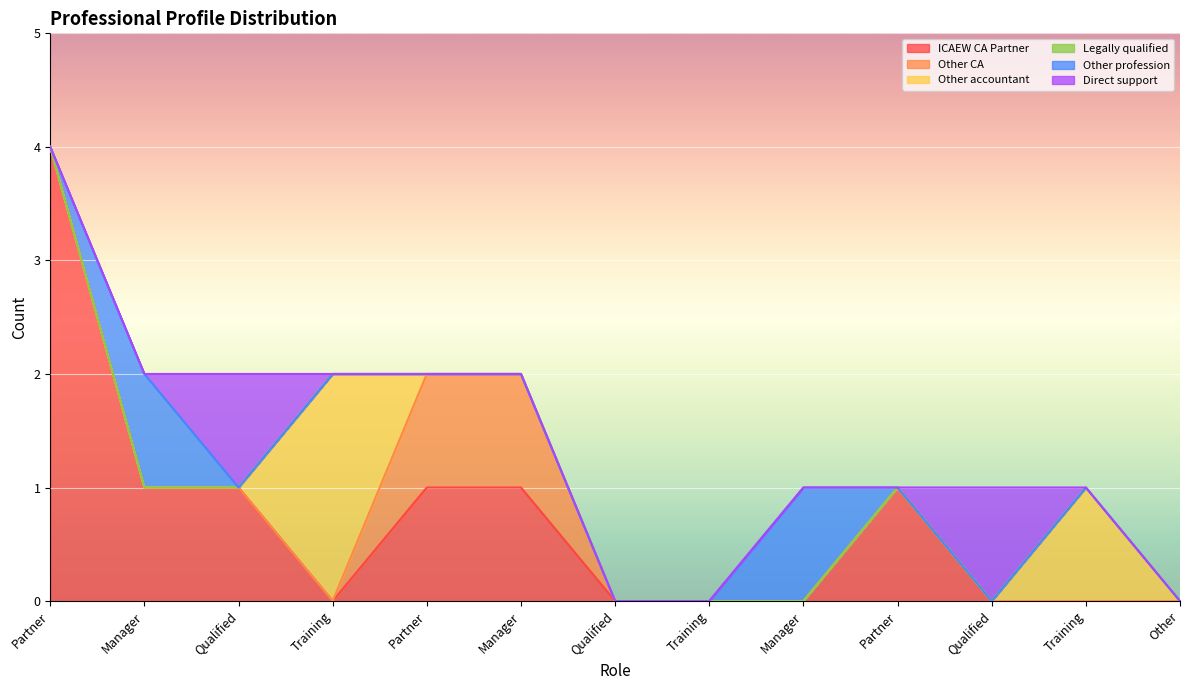

Is the value of Other CA at Training greater than the value of Legally qualified at Partner?

No